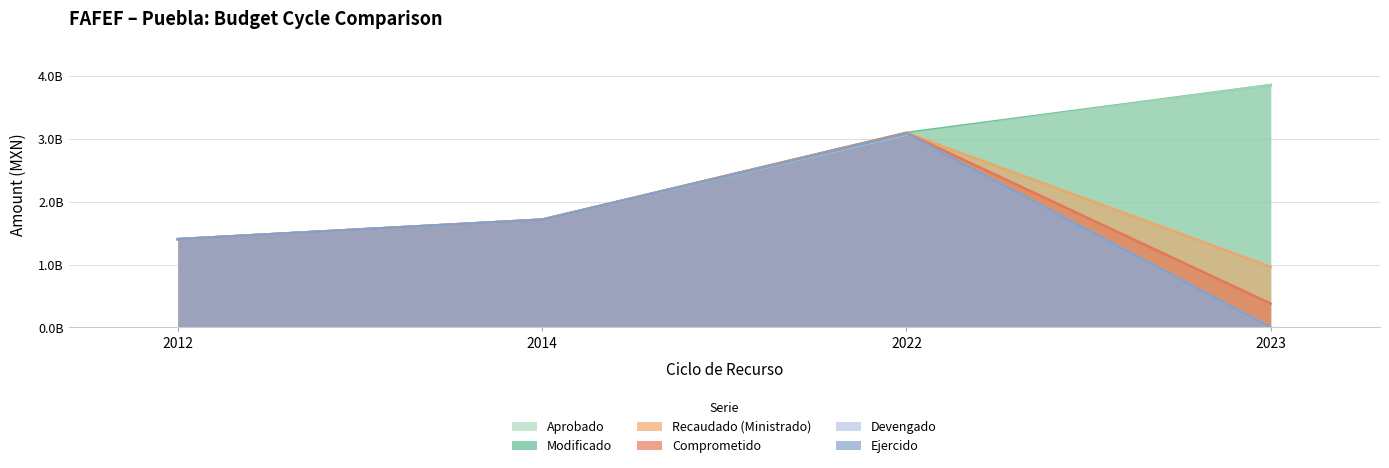

List the labels in order of Aprobado value, largest first.

2023, 2022, 2014, 2012